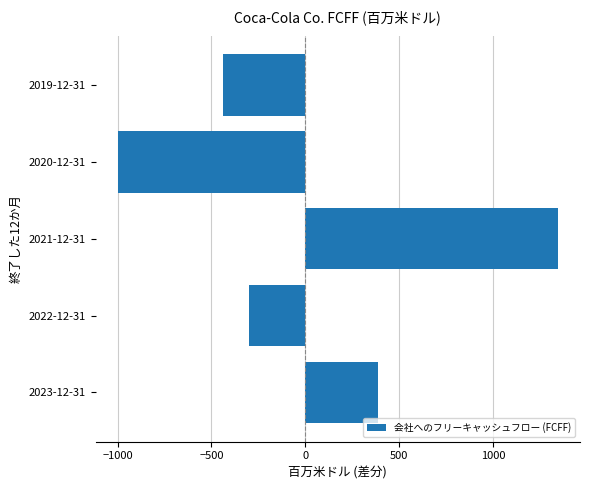

The value at 2019-12-31 is -439. True or false?

True